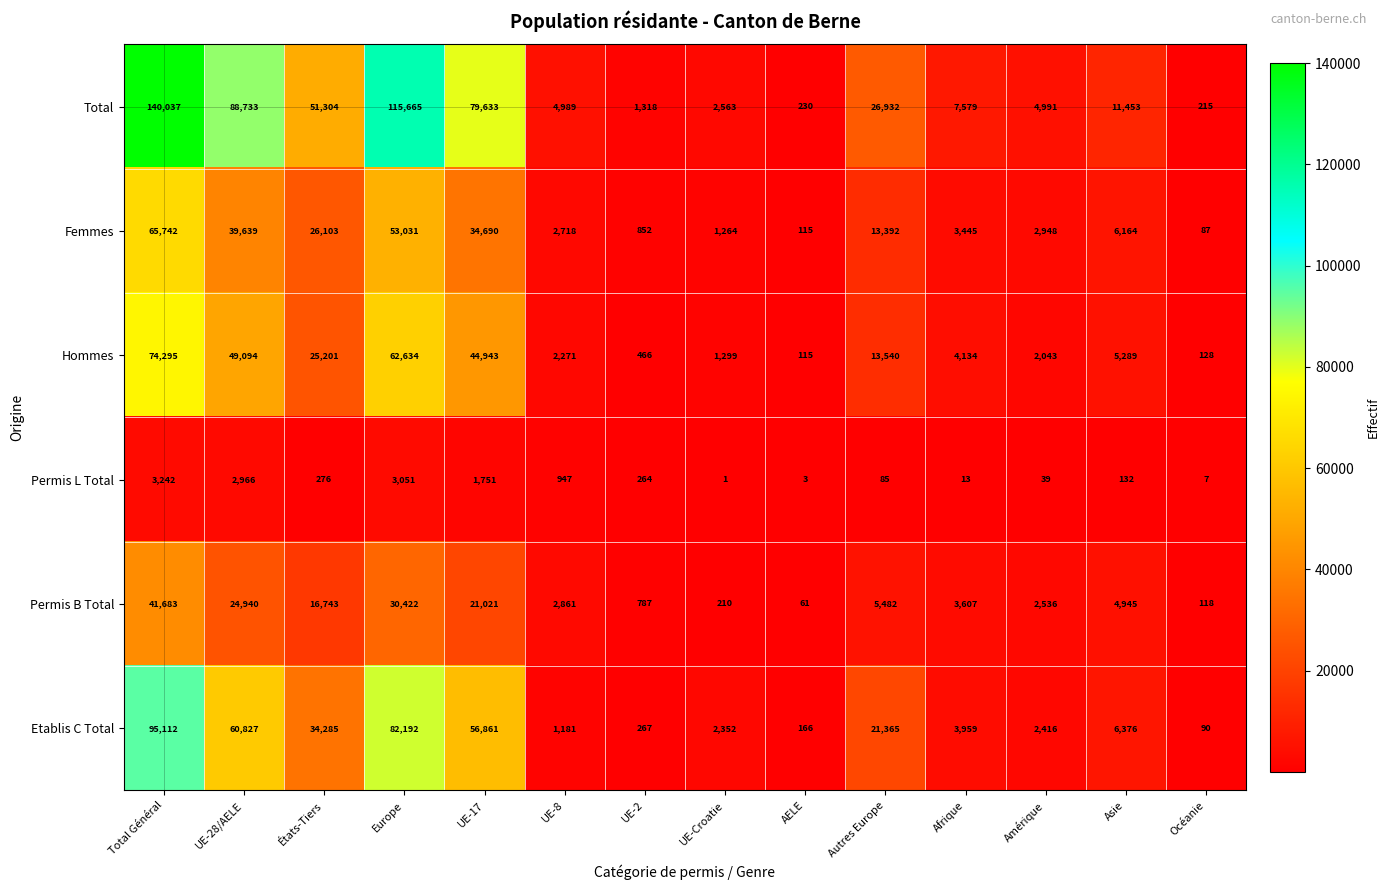

Count the number of categories in the chart.

14